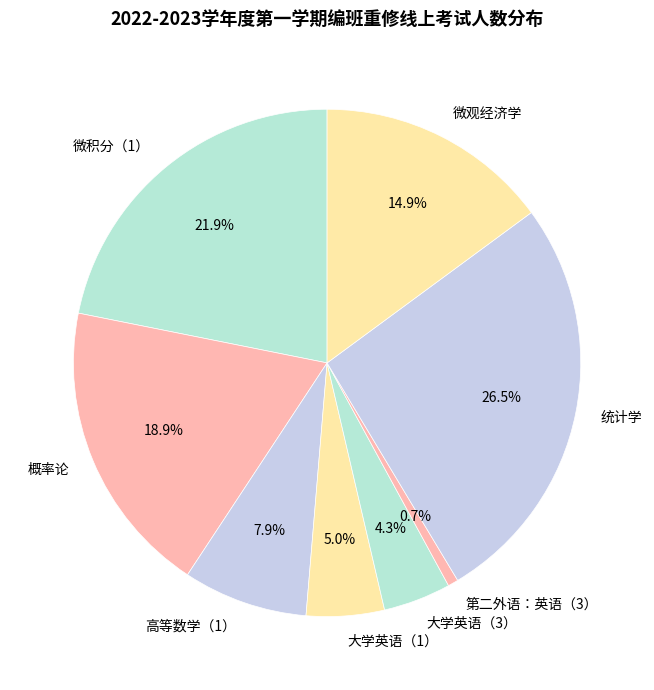

Does any single category account for the majority?

No